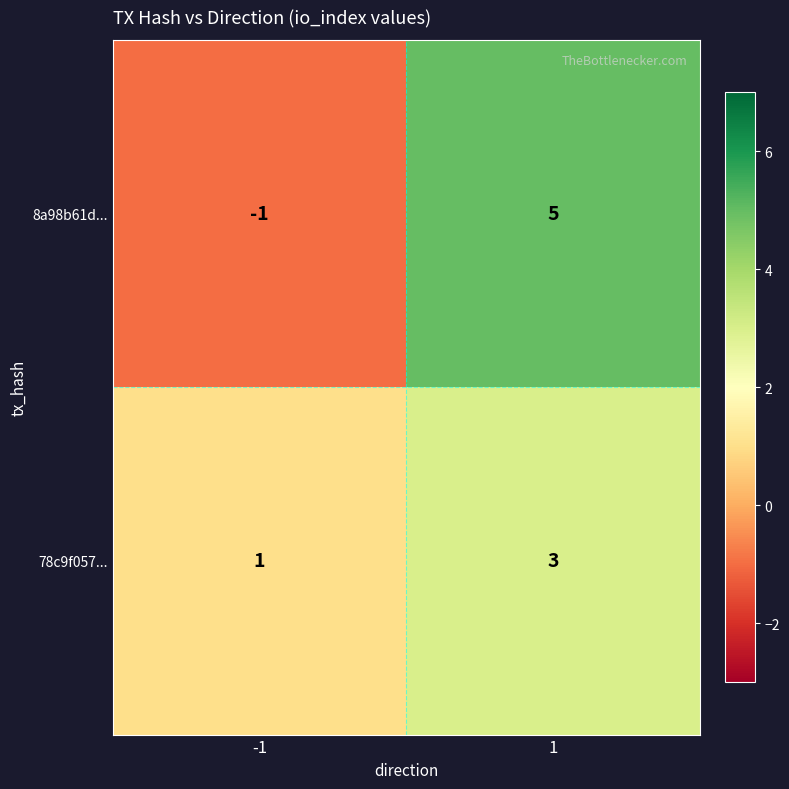

What is the sum of all 78c9f057... values?

4